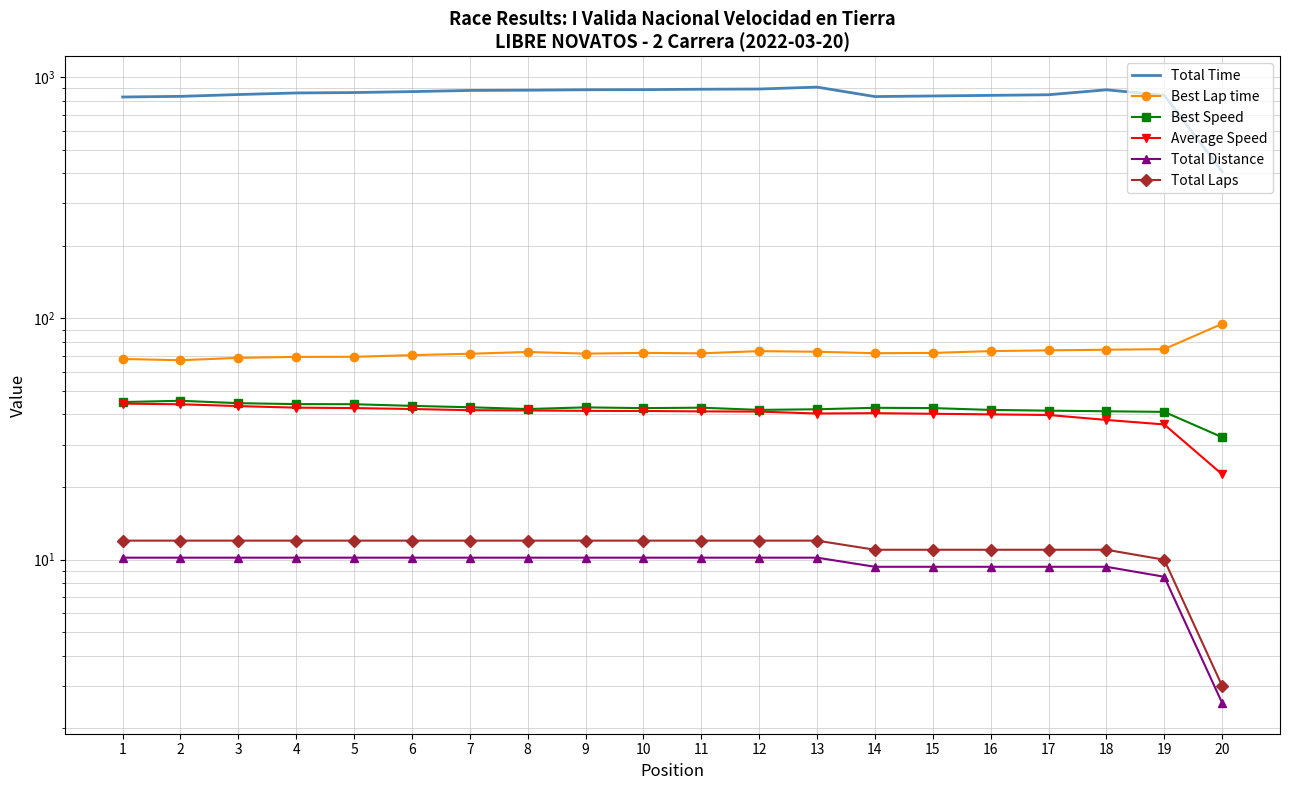

What is the average value of the Average Speed series?

40.3